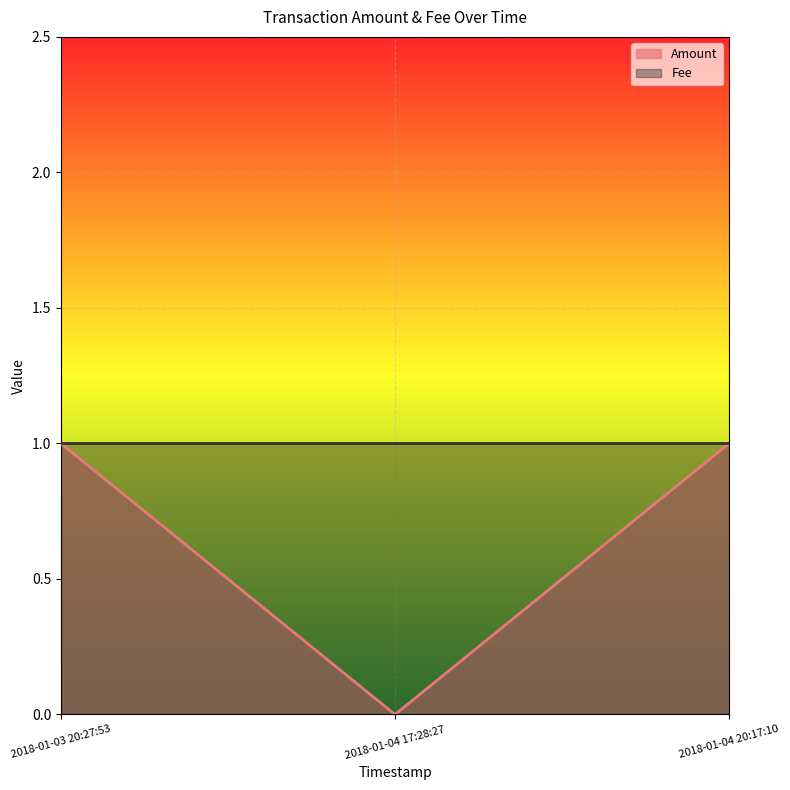

What is the label of the 1st point from the left?

2018-01-03 20:27:53